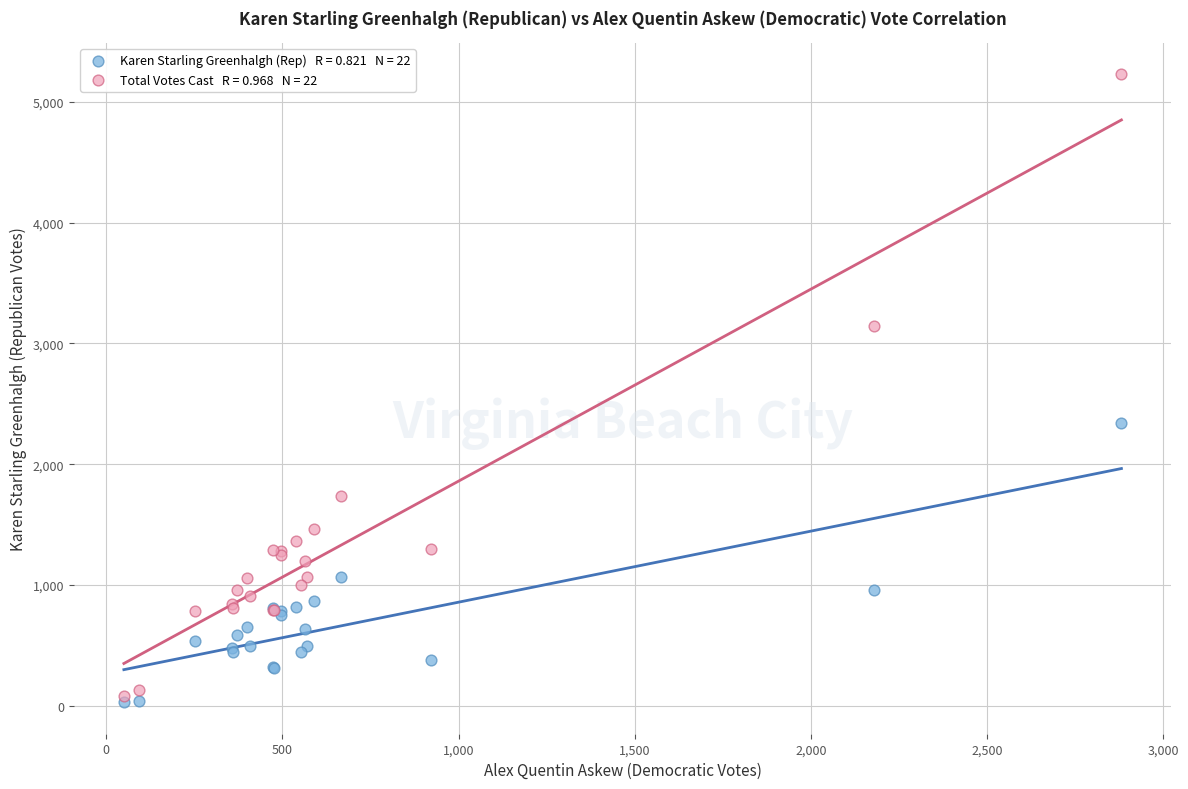

Across all series, what Y value is closest to 2628?

2342